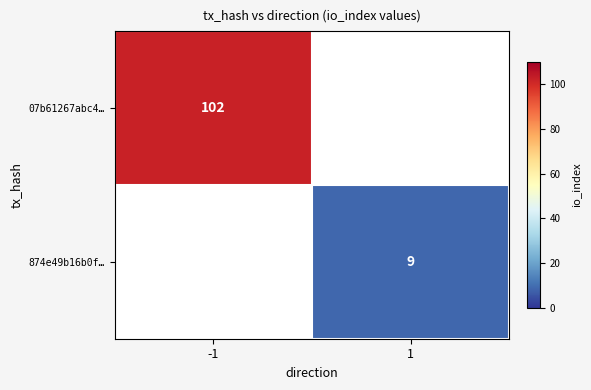

Is it true that 07b61267abc4… equals 154 at -1?

False